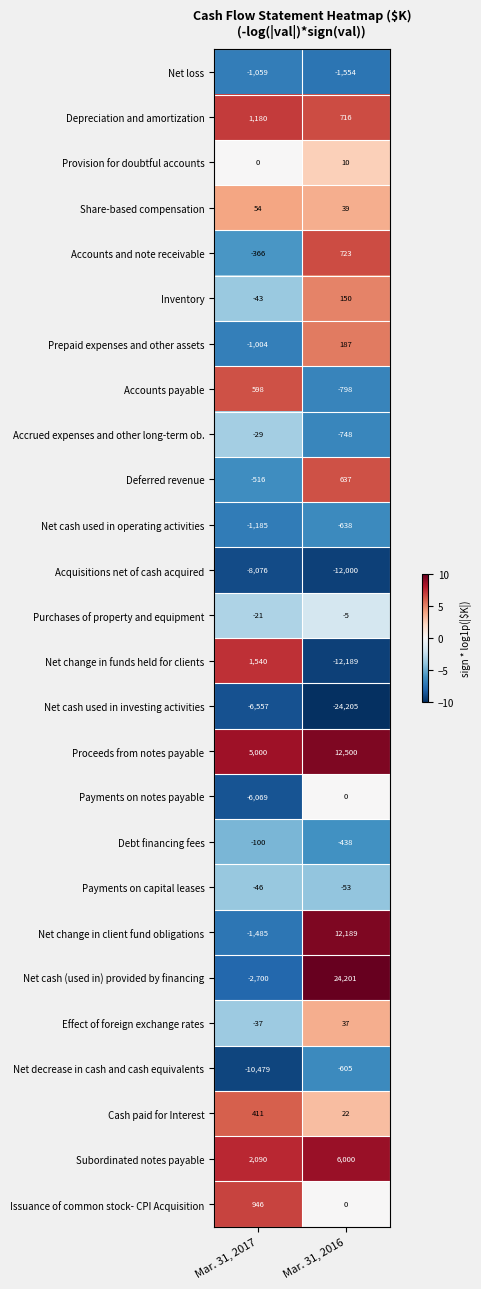

What is the highest value of the Effect of foreign exchange rates series?

37